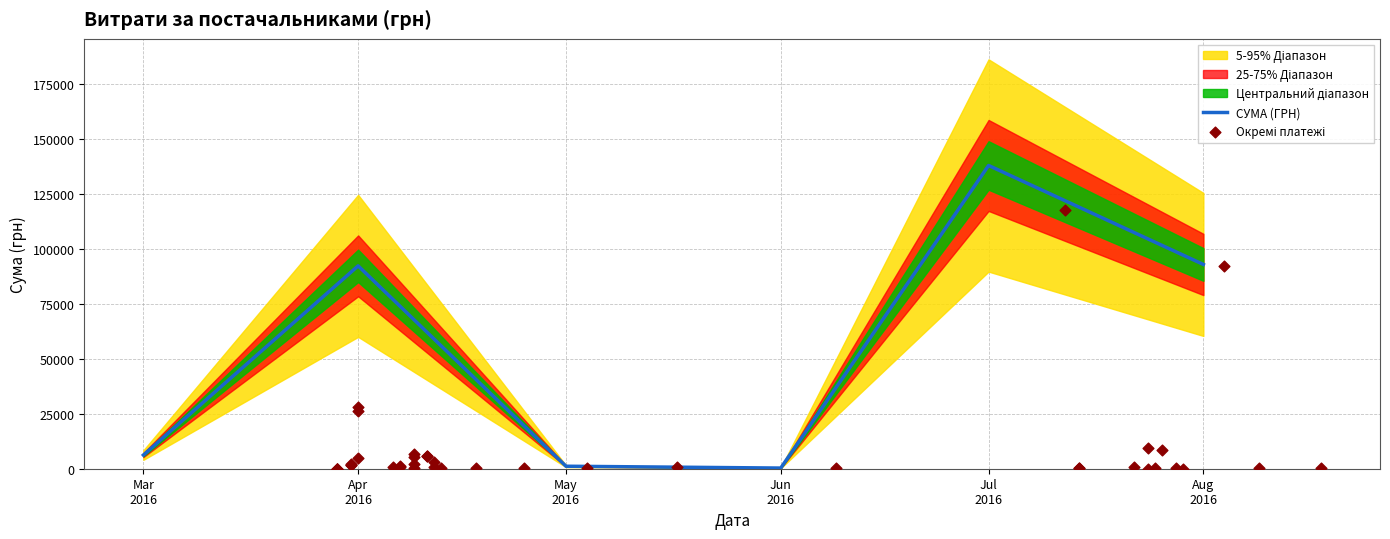

What is the change in value from 9 to 35?

+1076.9